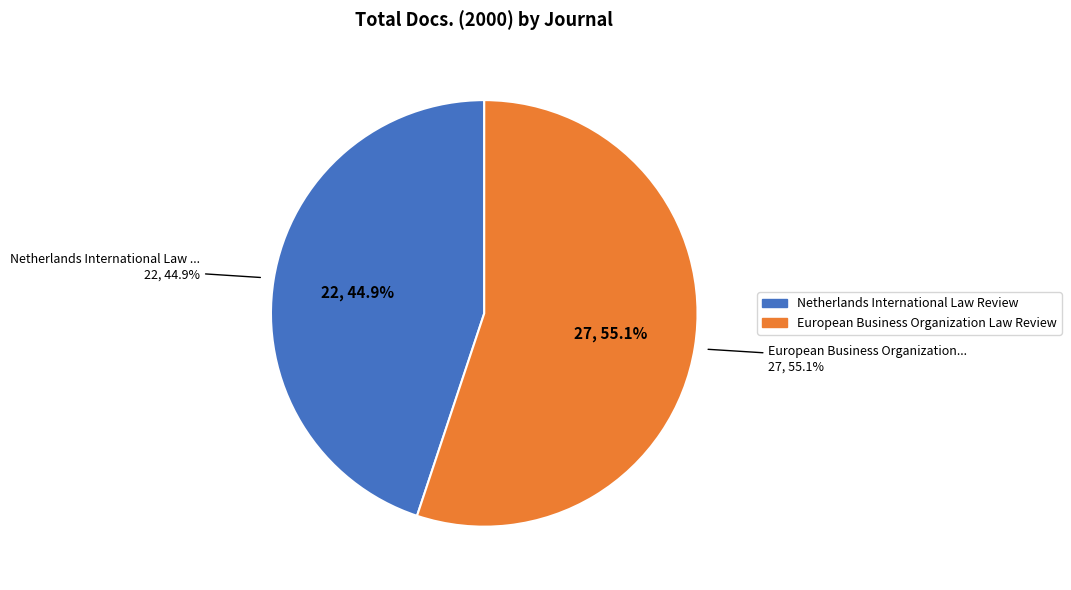

Rank the categories by value from lowest to highest.

Netherlands International Law Review, European Business Organization Law Review